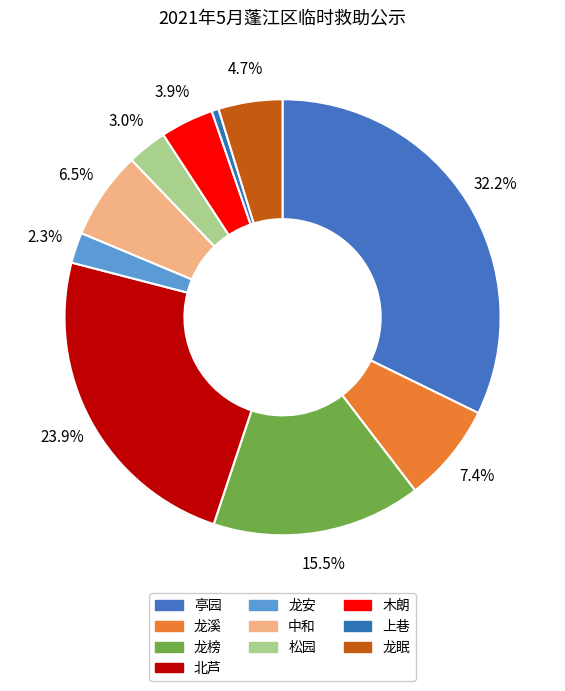

True or false: 亭园 accounts for 23% of the total.

False